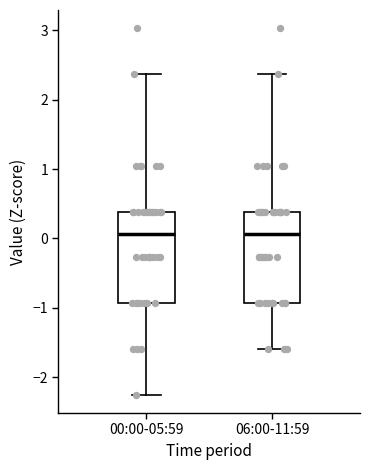

Reading left to right, transcribe this box plot: for each box, give where its median line is, the range the box spans, and where its two whiskers end, as read against the y-axis. The values are not printed on the chart, so give them approximately, as read against the axis.

00:00-05:59: median 0.1, box -0.9 to 0.4, whiskers -2.3 to 2.4
06:00-11:59: median 0.1, box -0.9 to 0.4, whiskers -1.6 to 2.4